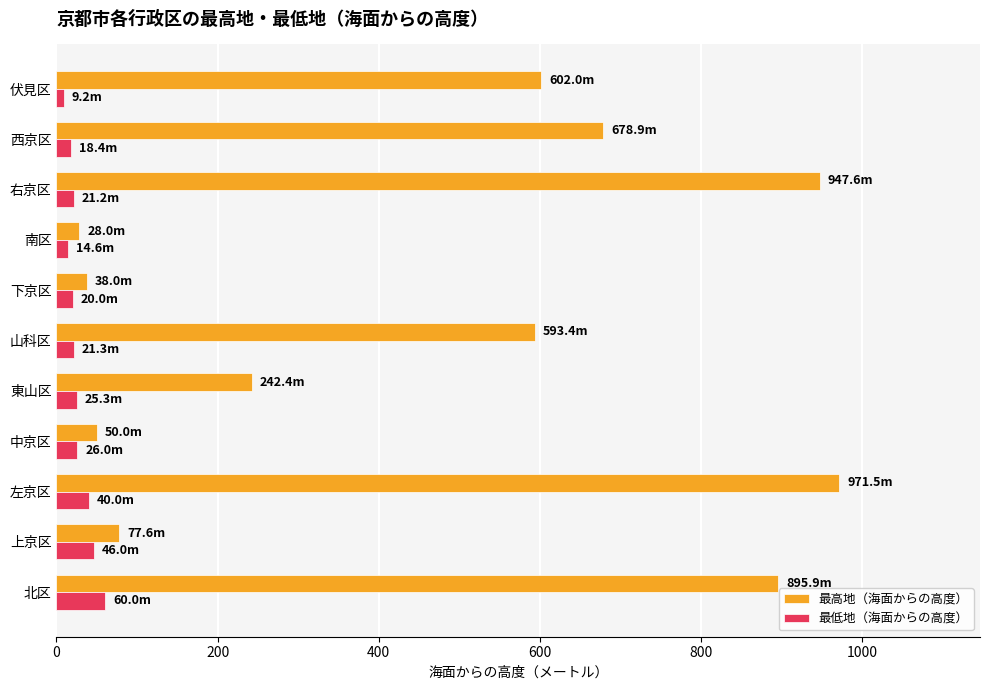

Which series has the largest total across all categories?

最高地（海面からの高度）